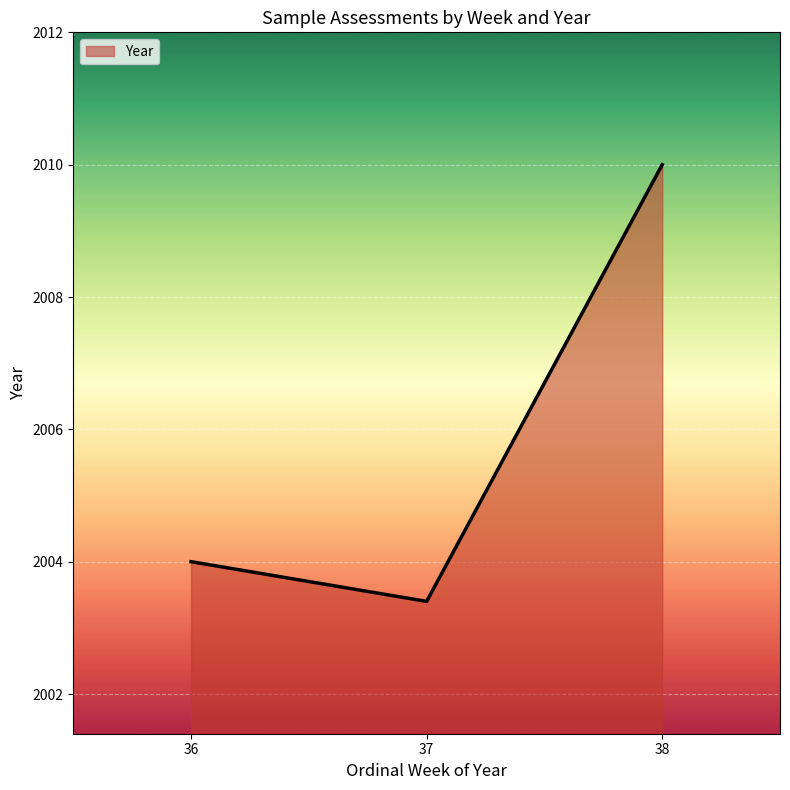

True or false: the data shows 2003.4 at 37.

True